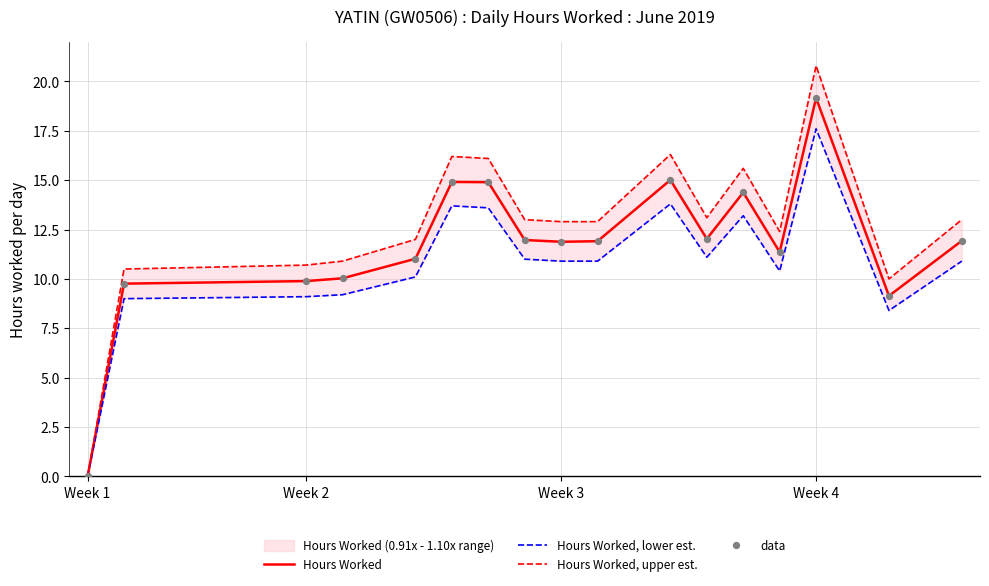

The Hours Worked series shows 13.3 at Week 2. True or false?

False